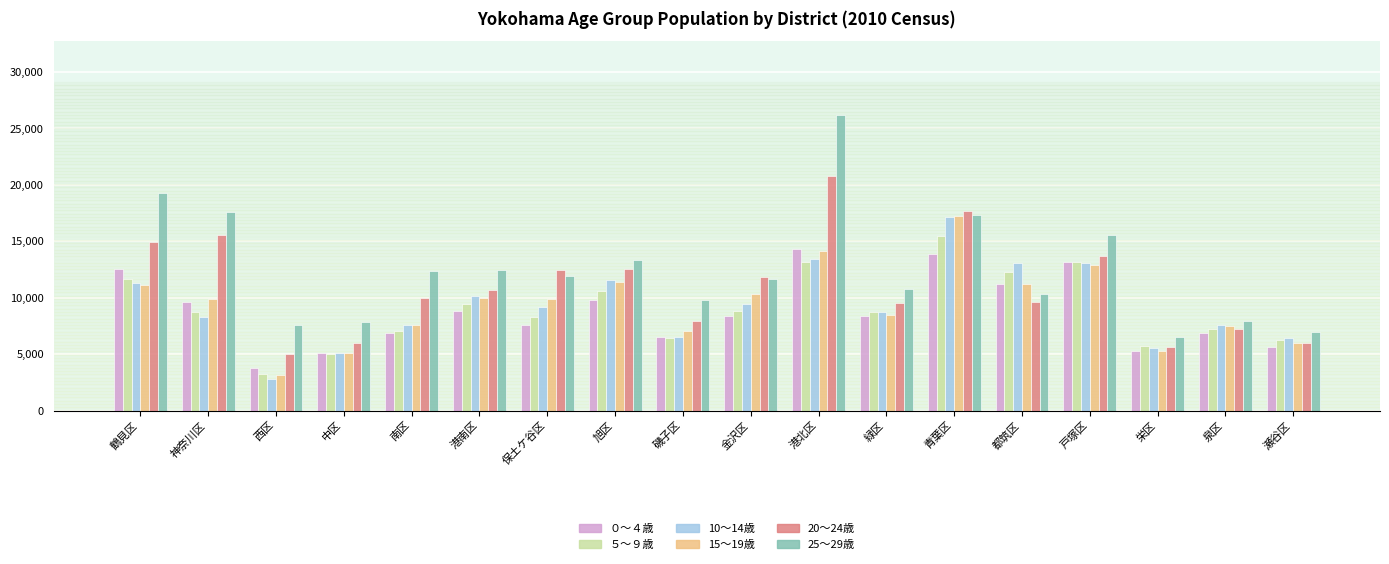

What is the label of the 3rd bar from the right?

栄区